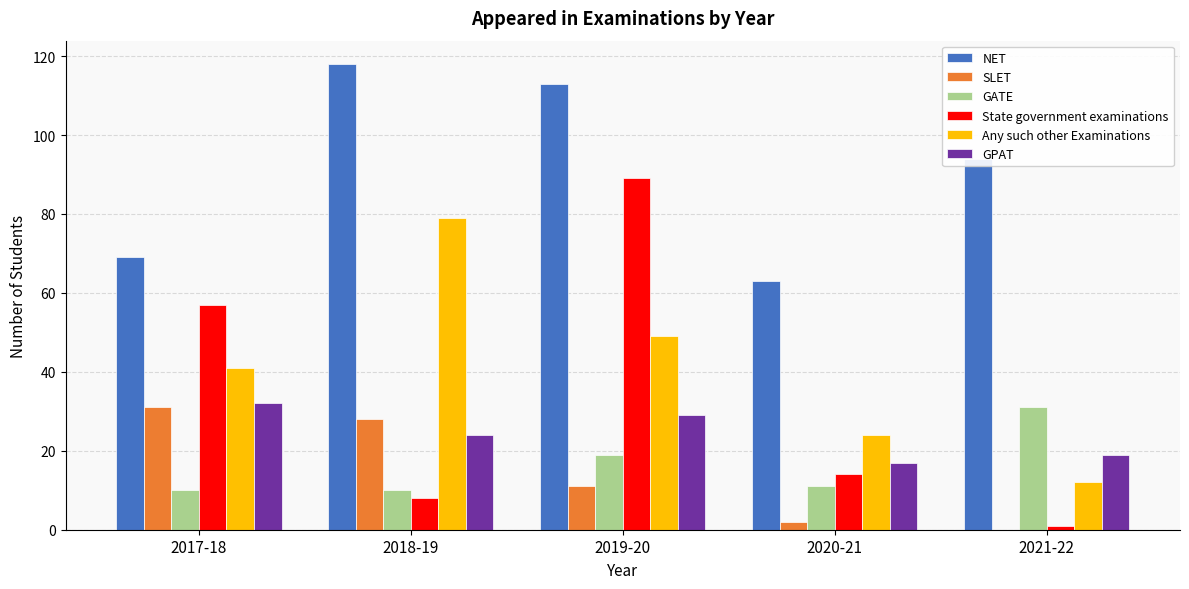

Which series changed the most between 2017-18 and 2020-21?

State government examinations